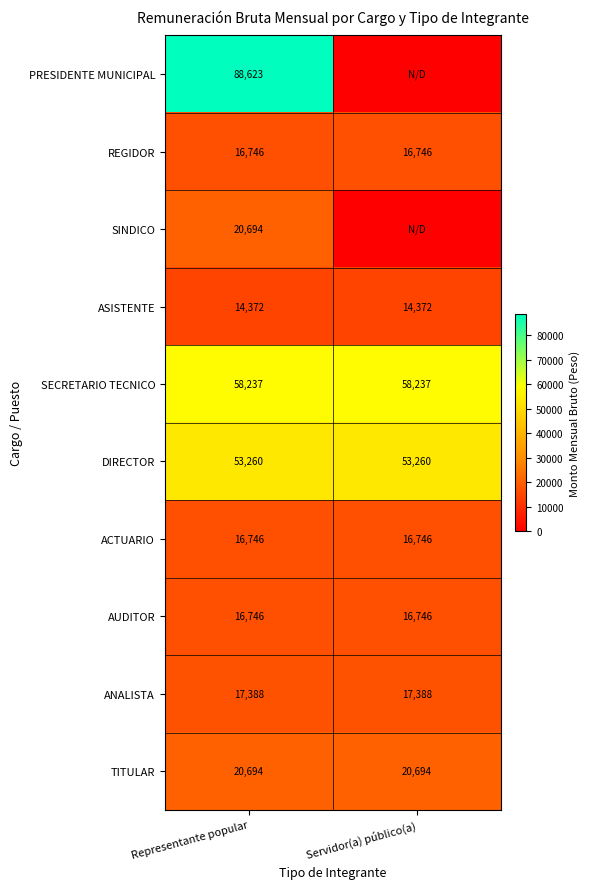

Which label corresponds to the smallest value in the chart?

Servidor(a) público(a)